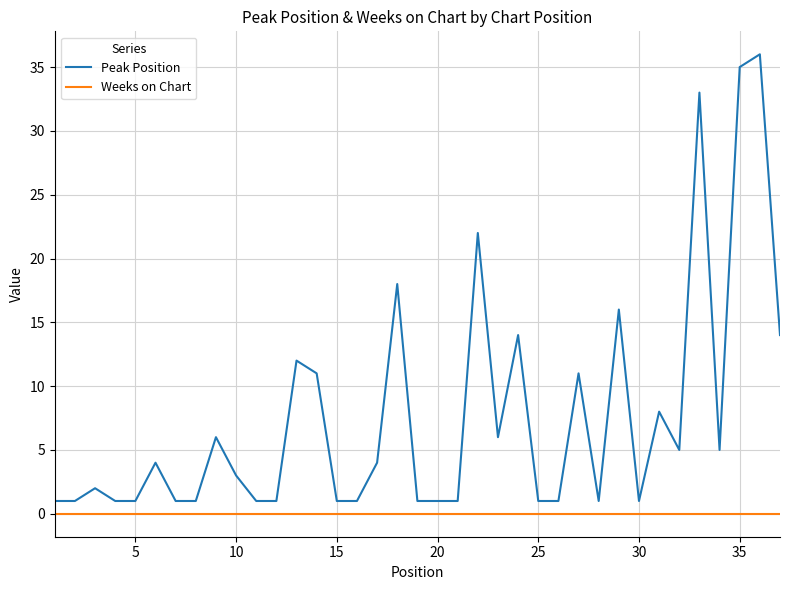

Which series has the largest total across all categories?

Peak Position